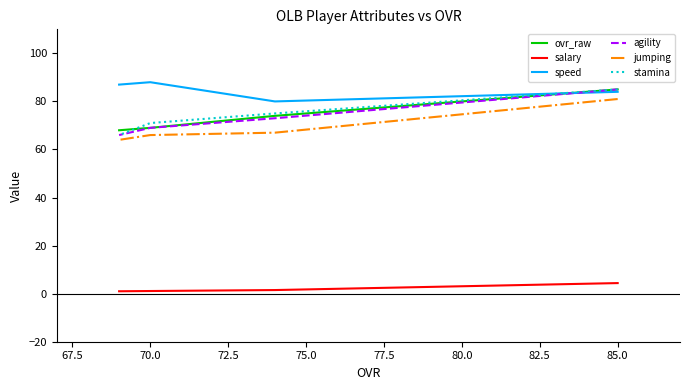

What is the total value across all series at 70.0?

364.1